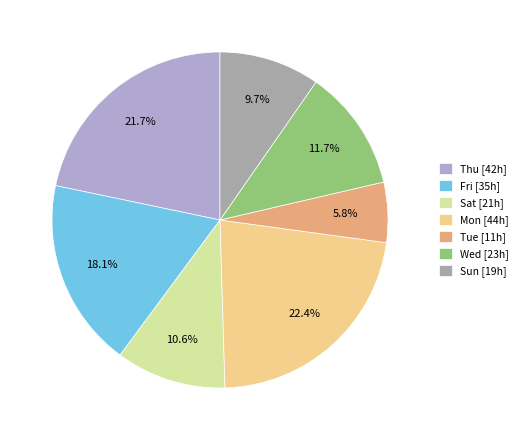

How many segments does this pie chart have?

7